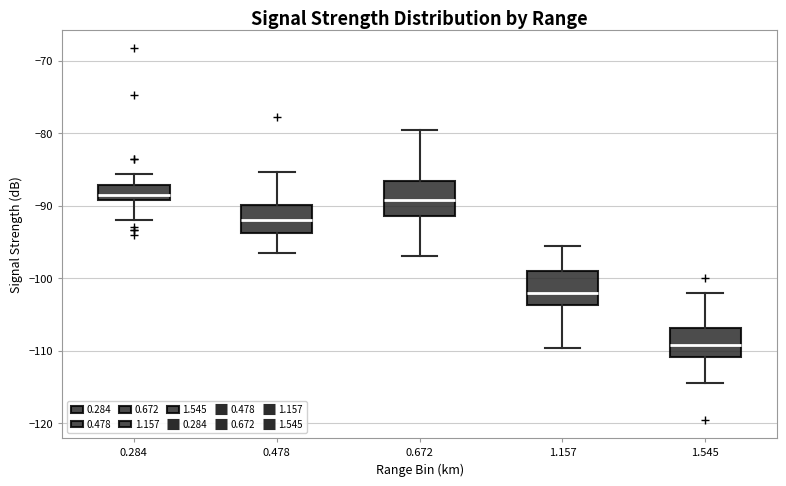

Which box's median line is the lowest?

1.545